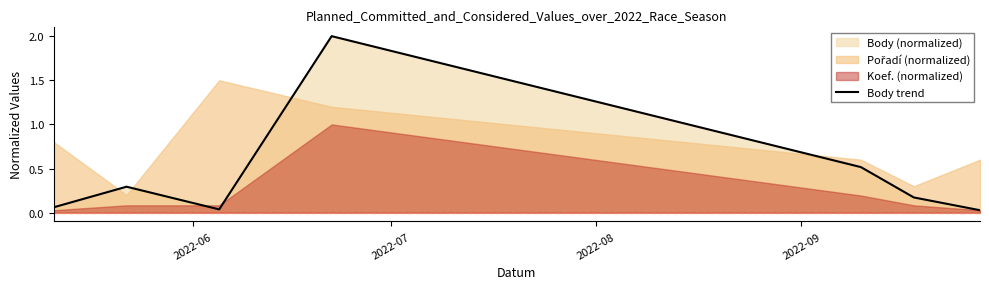

What is the difference between the maximum and minimum values?

2.0